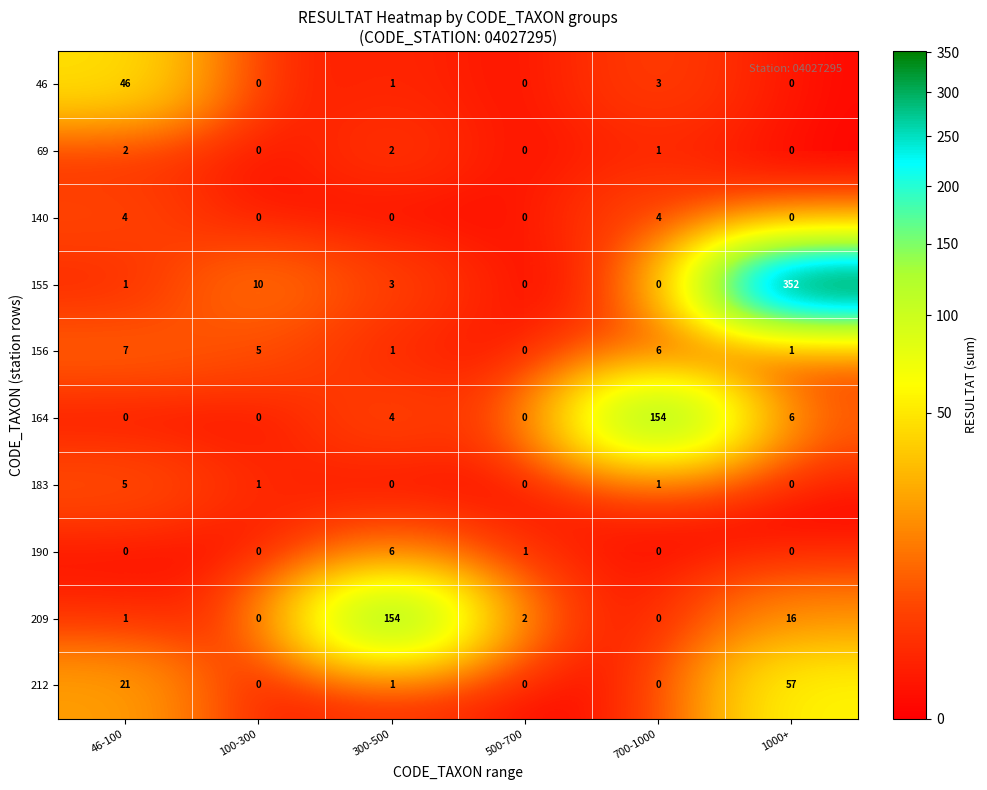

How many distinct data groups are displayed?

10